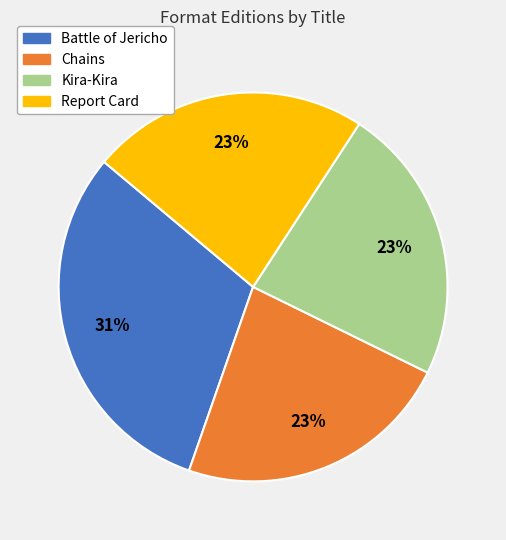

To the nearest percent, what is the difference between the largest and smallest slice percentages?

8%